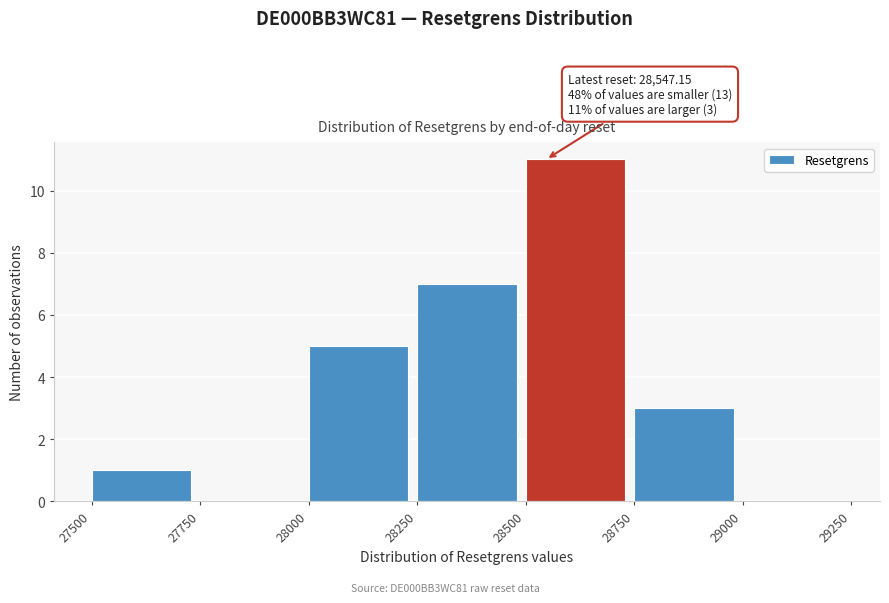

Which range on the x-axis has the tallest bar?

28500 to 28750